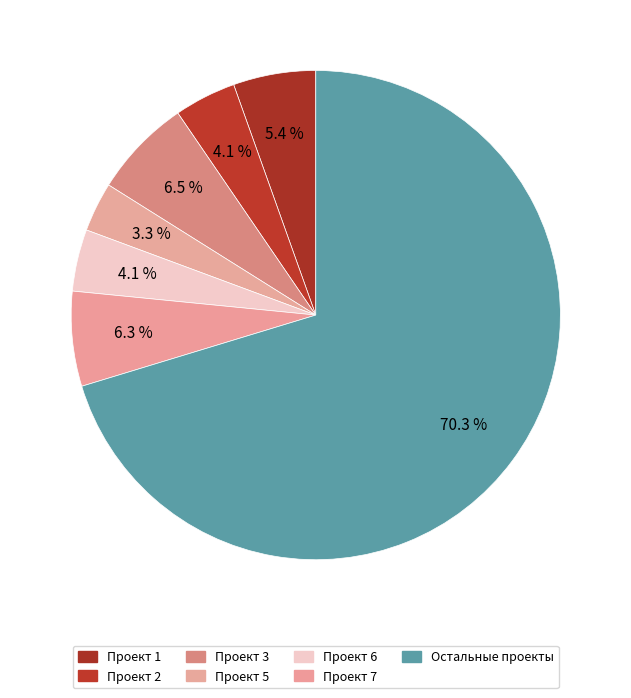

How many slices are in this pie chart?

7